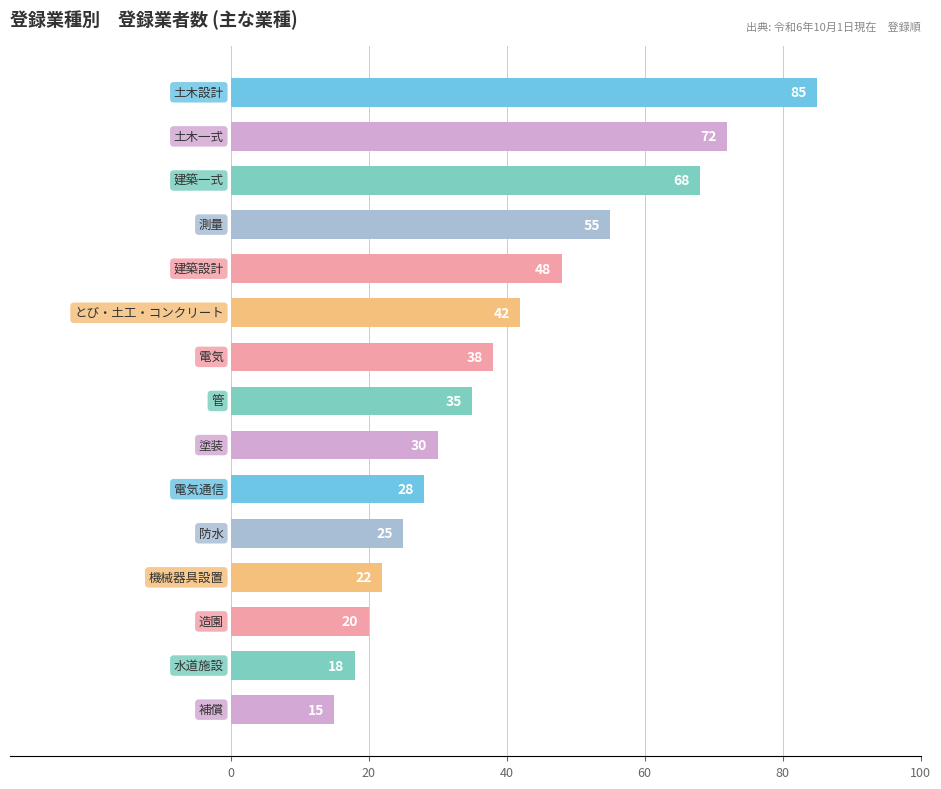

Reading bottom to top, list all the values displayed in this chart.

15	18	20	22	25	28	30	35	38	42	48	55	68	72	85